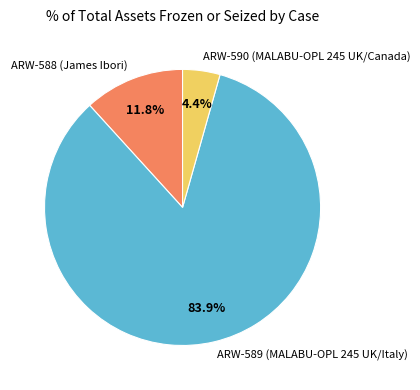

Which category accounts for the majority?

ARW-589 (MALABU-OPL 245 UK/Italy)